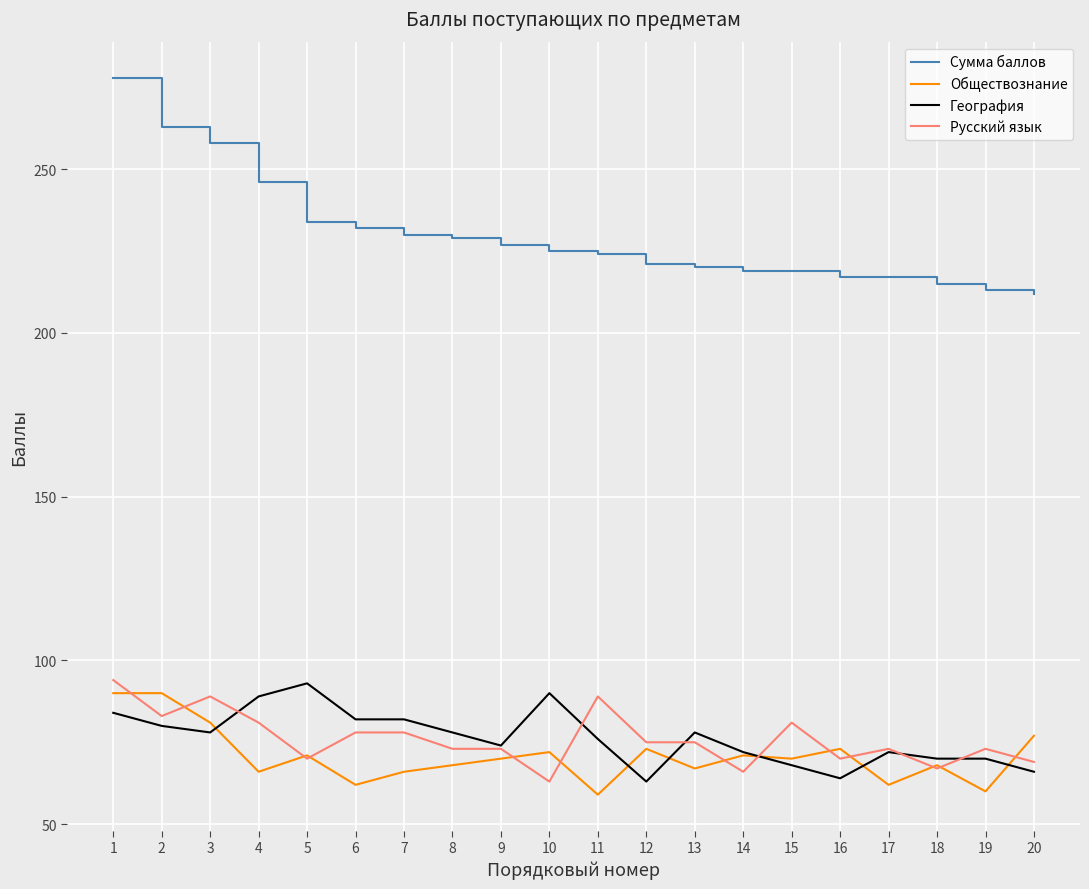

Does the chart display data point markers on the line(s)?

No